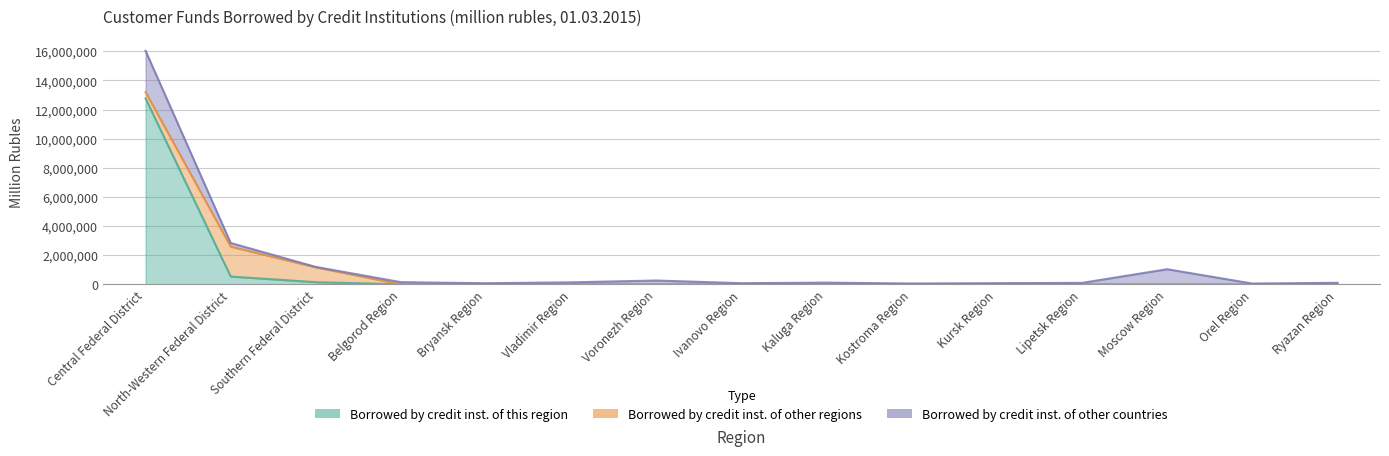

The value of Borrowed by credit inst. of this region at Kursk Region is 7437. True or false?

False